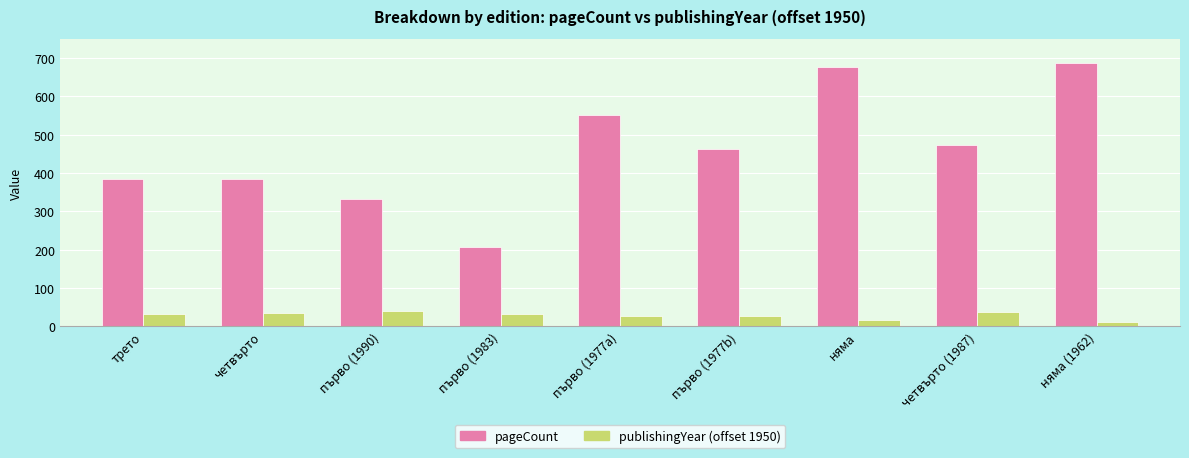

At първо (1983), list the series in order from largest to smallest.

pageCount, publishingYear (offset 1950)